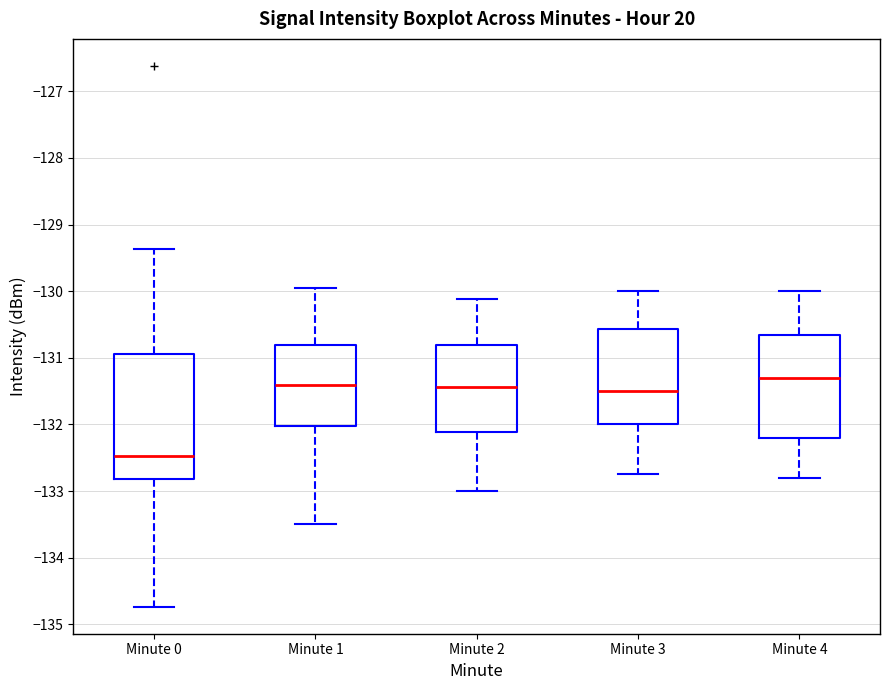

Comparing the boxes themselves (not the whiskers), which one is the tallest?

Minute 0